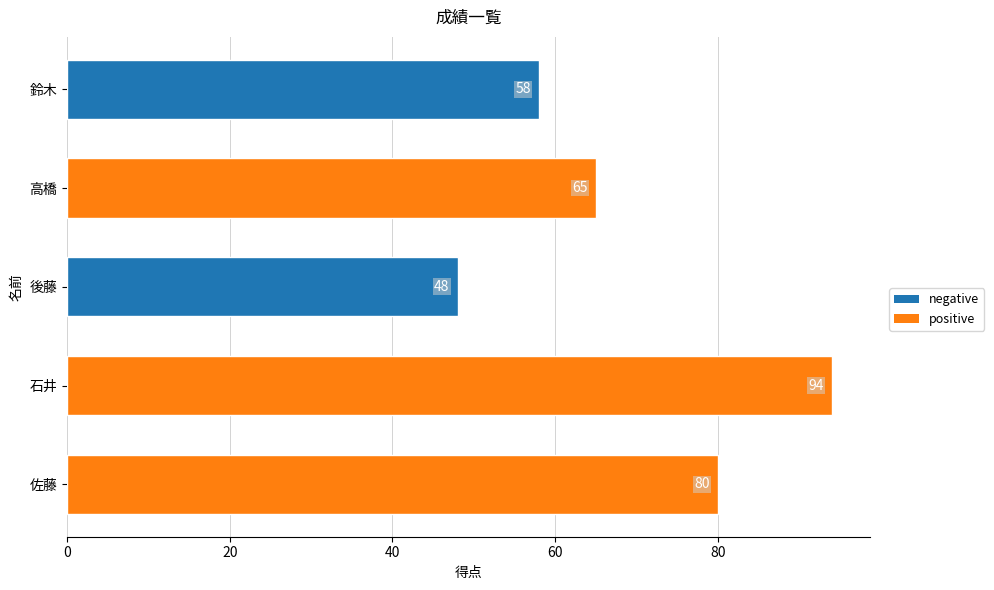

Is it true that the value at 石井 is 33?

False